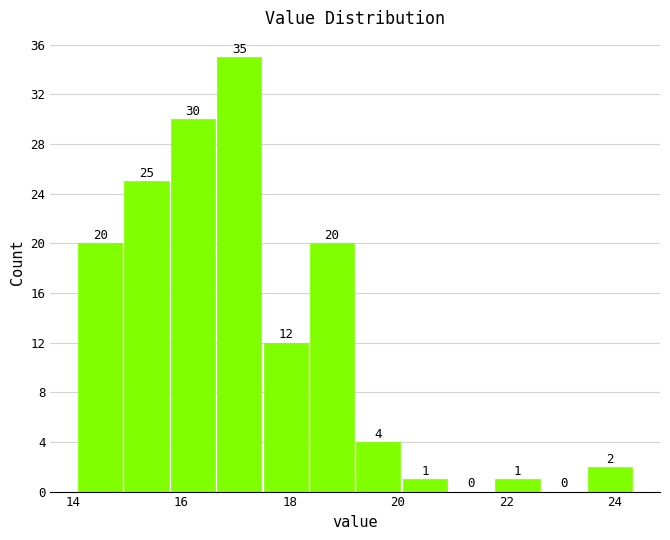

Over which range of the x-axis is the bar tallest?

16.6 to 17.4